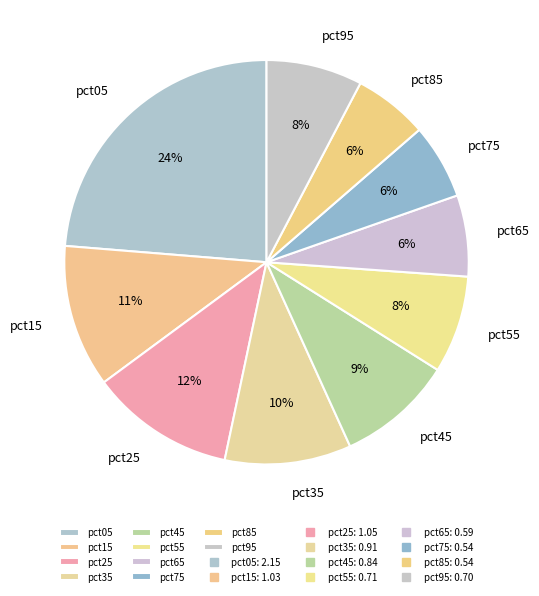

To the nearest percent, what is the combined percentage of pct35 and pct25?

22%